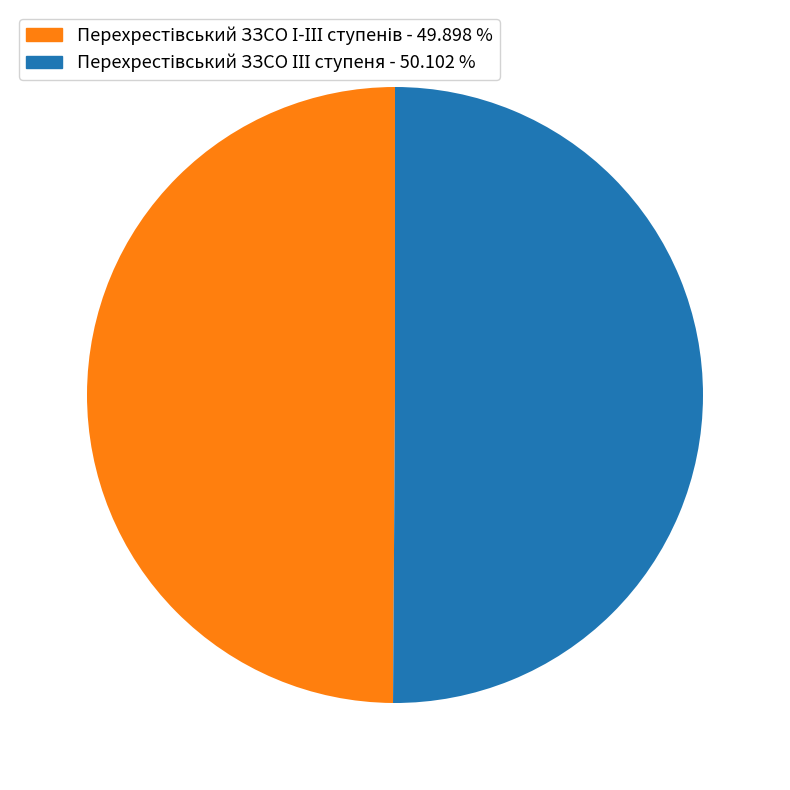

Is there a majority slice in this chart?

Yes